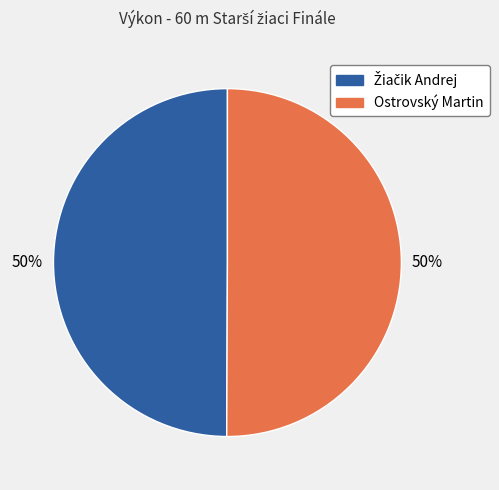

The Ostrovský Martin slice represents 50% of the pie. True or false?

True